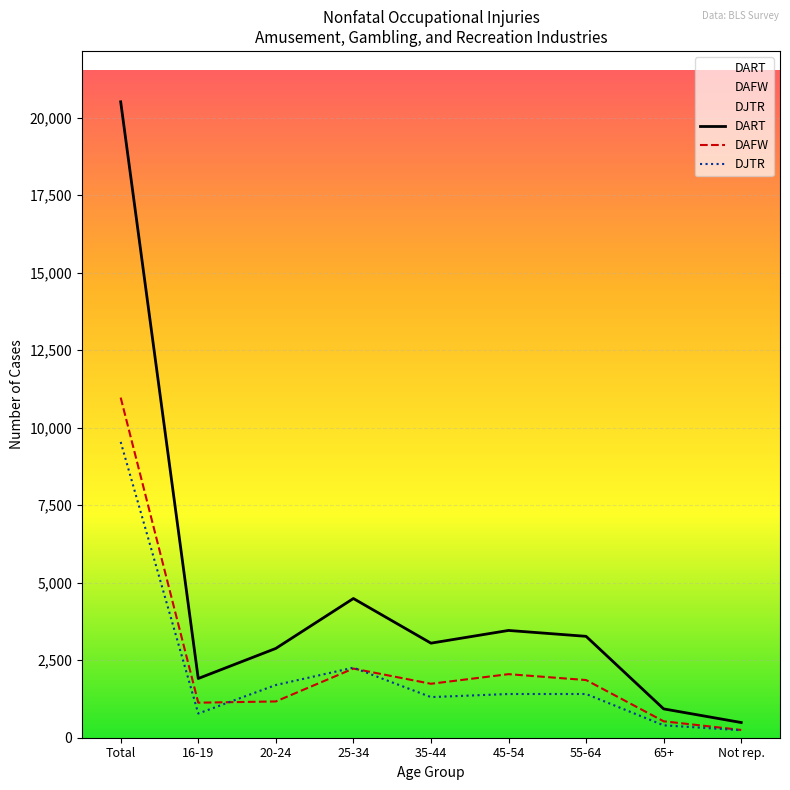

Which category has the highest value across all series?

Total